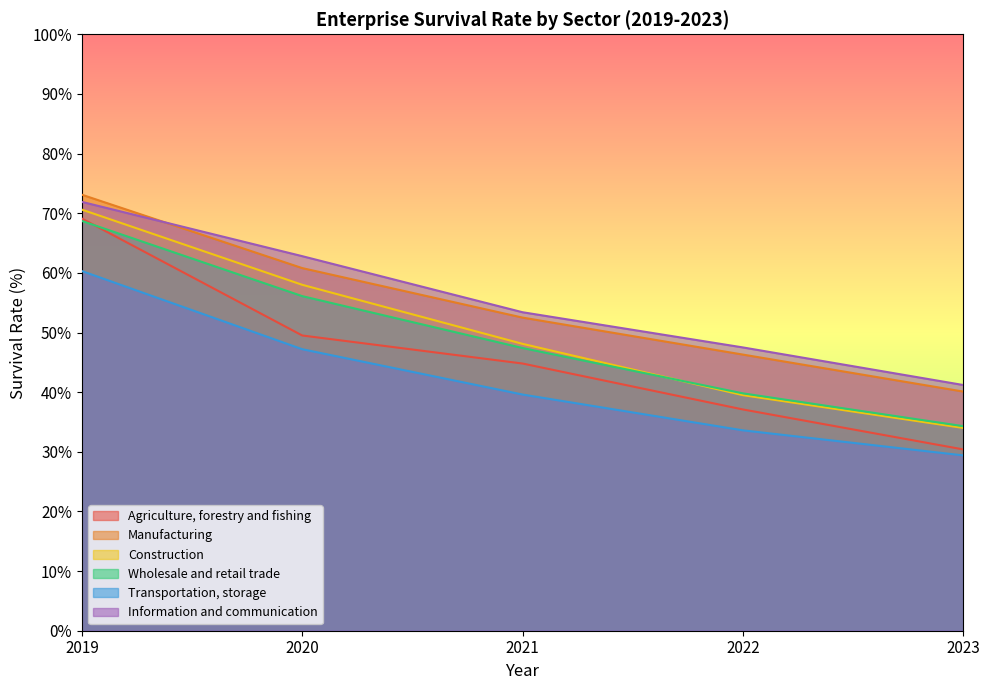

Reading left to right, transcribe all the data shown in this chart.

Agriculture, forestry and fishing: 2019=69.1	2020=49.5	2021=44.8	2022=37.1	2023=30.4
Manufacturing: 2019=73.1	2020=60.8	2021=52.5	2022=46.3	2023=40.1
Construction: 2019=70.6	2020=58.0	2021=48.1	2022=39.5	2023=34.0
Wholesale and retail trade: 2019=68.7	2020=56.1	2021=47.4	2022=39.8	2023=34.3
Transportation, storage: 2019=60.3	2020=47.2	2021=39.6	2022=33.6	2023=29.4
Information and communication: 2019=71.9	2020=62.8	2021=53.4	2022=47.5	2023=41.2